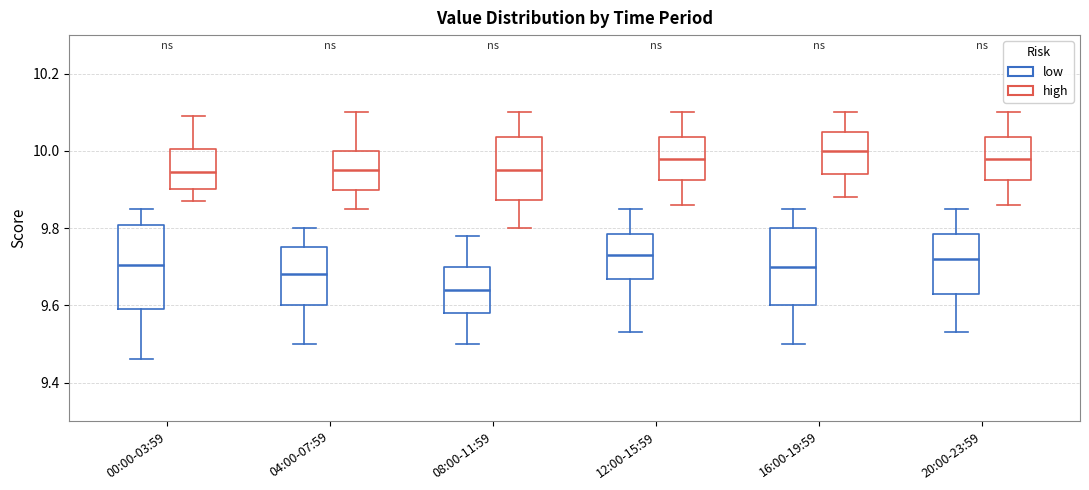

Reading left to right, read every box against the y-axis: the position of its median line, the range the box covers, and the ends of its whiskers. The values are not printed on the chart, so give them approximately, as read against the axis.

00:00-03:59 (low): median 9.70, box 9.60 to 9.80, whiskers 9.46 to 9.86
00:00-03:59 (high): median 9.94, box 9.90 to 10.00, whiskers 9.88 to 10.10
04:00-07:59 (low): median 9.68, box 9.60 to 9.76, whiskers 9.50 to 9.80
04:00-07:59 (high): median 9.96, box 9.90 to 10.00, whiskers 9.86 to 10.10
08:00-11:59 (low): median 9.64, box 9.58 to 9.70, whiskers 9.50 to 9.78
08:00-11:59 (high): median 9.96, box 9.88 to 10.04, whiskers 9.80 to 10.10
12:00-15:59 (low): median 9.74, box 9.66 to 9.78, whiskers 9.54 to 9.86
12:00-15:59 (high): median 9.98, box 9.92 to 10.04, whiskers 9.86 to 10.10
16:00-19:59 (low): median 9.70, box 9.60 to 9.80, whiskers 9.50 to 9.86
16:00-19:59 (high): median 10.00, box 9.94 to 10.06, whiskers 9.88 to 10.10
20:00-23:59 (low): median 9.72, box 9.64 to 9.78, whiskers 9.54 to 9.86
20:00-23:59 (high): median 9.98, box 9.92 to 10.04, whiskers 9.86 to 10.10